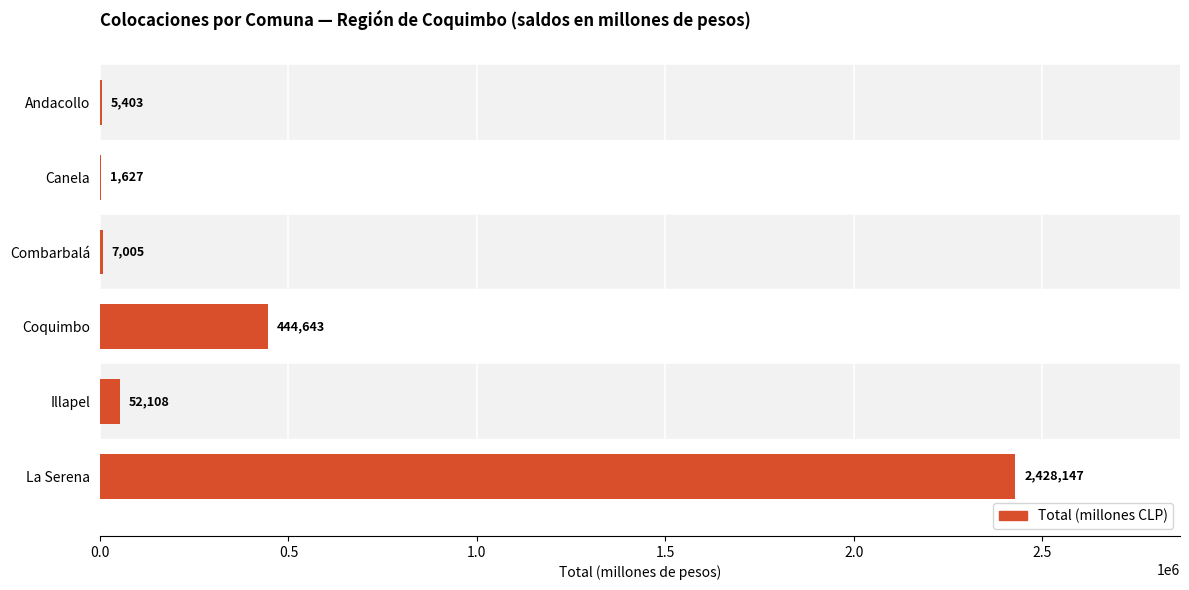

At which label is the value closest to 1214887?

Coquimbo